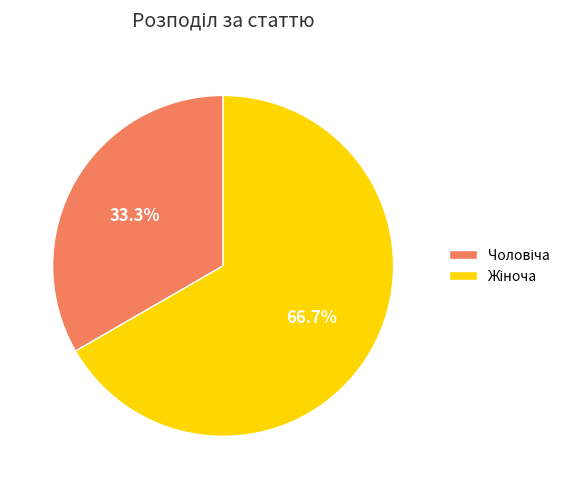

Is there any slice that represents more than half of the pie?

Yes